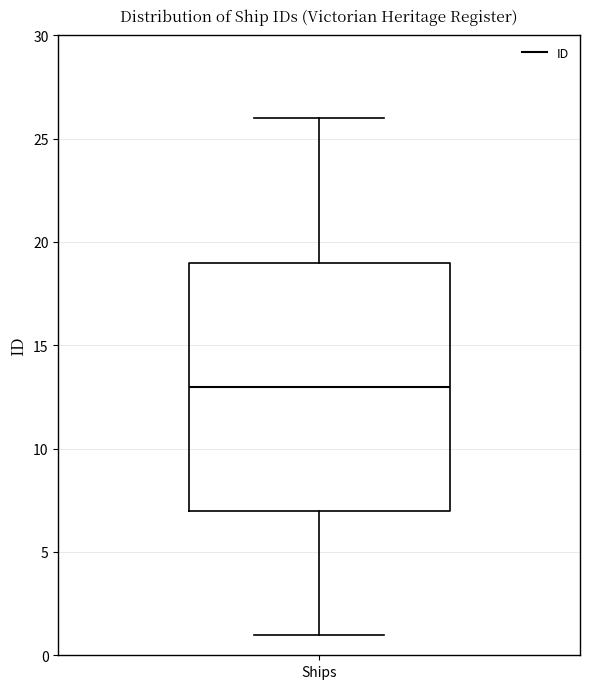

Where does the lower whisker of the box for Ships end on the y-axis? The values are not printed on the chart, so give them approximately, as read against the axis.

1